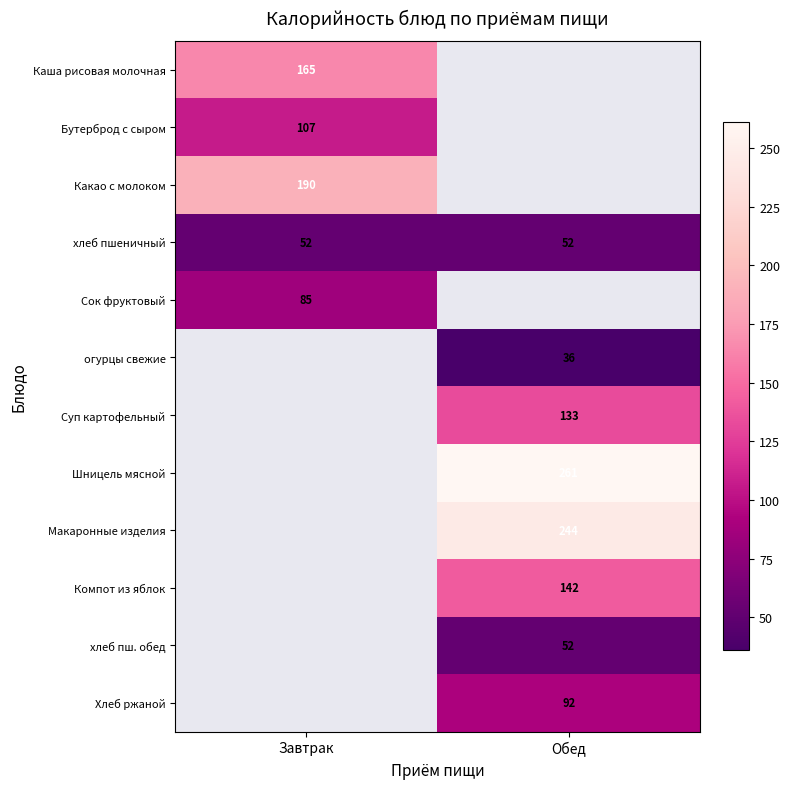

Is the value of Хлеб ржаной at Обед greater than the value of огурцы свежие at Обед?

Yes